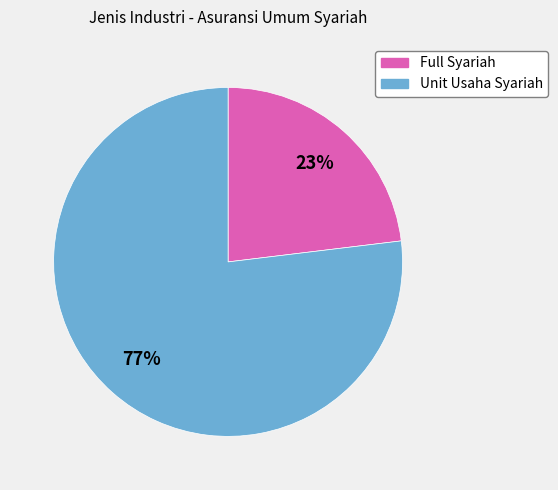

Rank the categories by value from highest to lowest.

Unit Usaha Syariah, Full Syariah